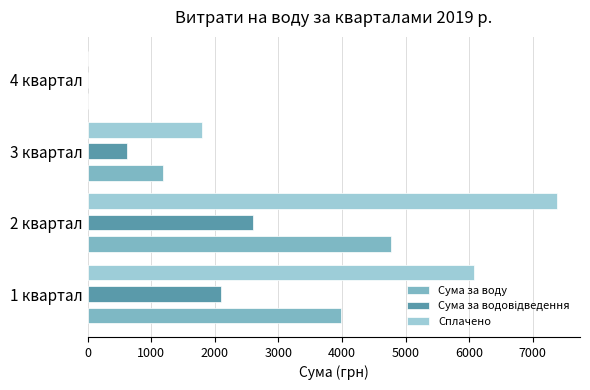

Between 1 квартал and 2 квартал, which series saw the biggest shift?

Сплачено